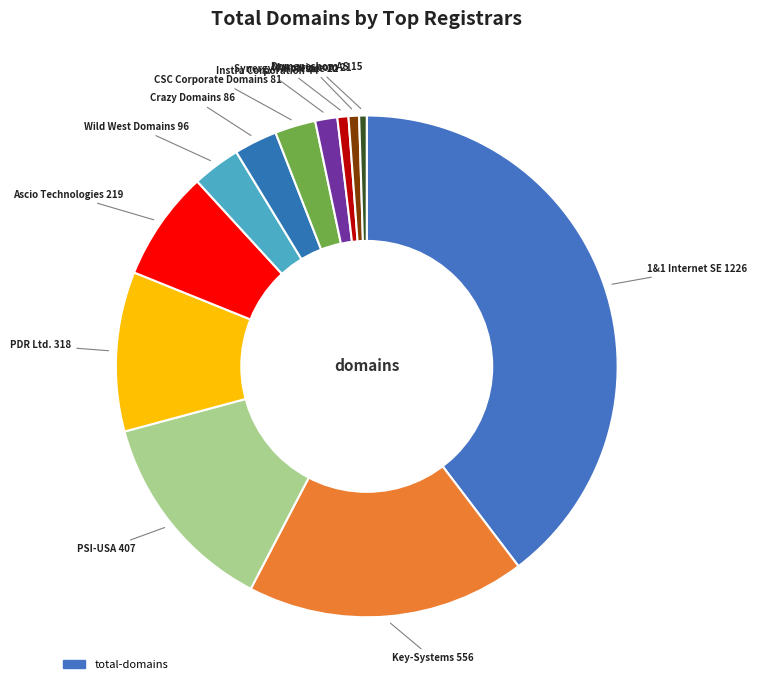

Rank the categories by value from lowest to highest.

Domeneshop AS, Marcaria.com, Synergy Wholesale, Instra Corporation, CSC Corporate Domains, Crazy Domains, Wild West Domains, Ascio Technologies, PDR Ltd., PSI-USA, Inc., Key-Systems, LLC, 1&1 Internet SE